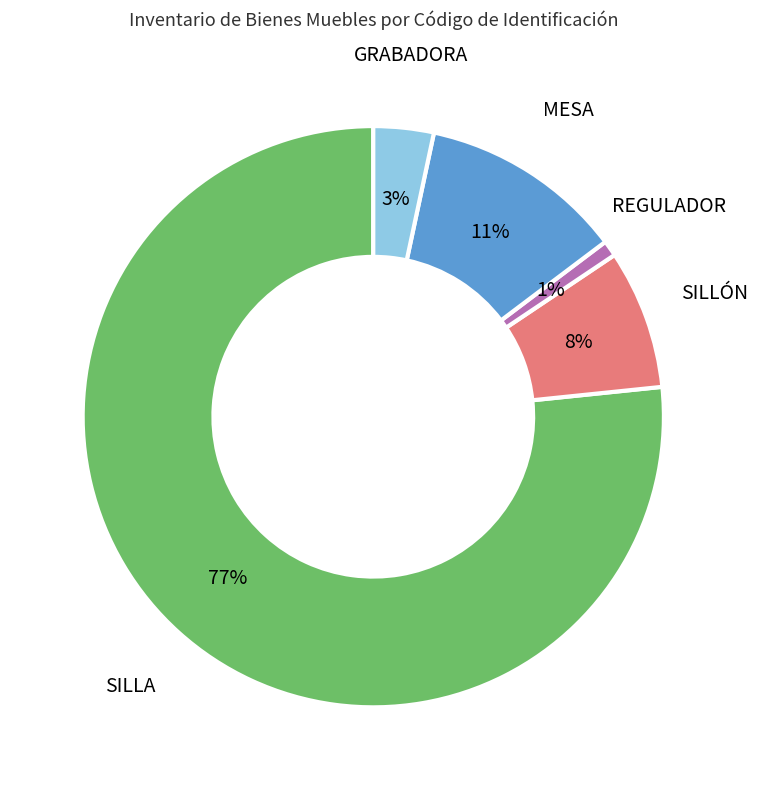

Which category has the smallest portion of the pie?

REGULADOR